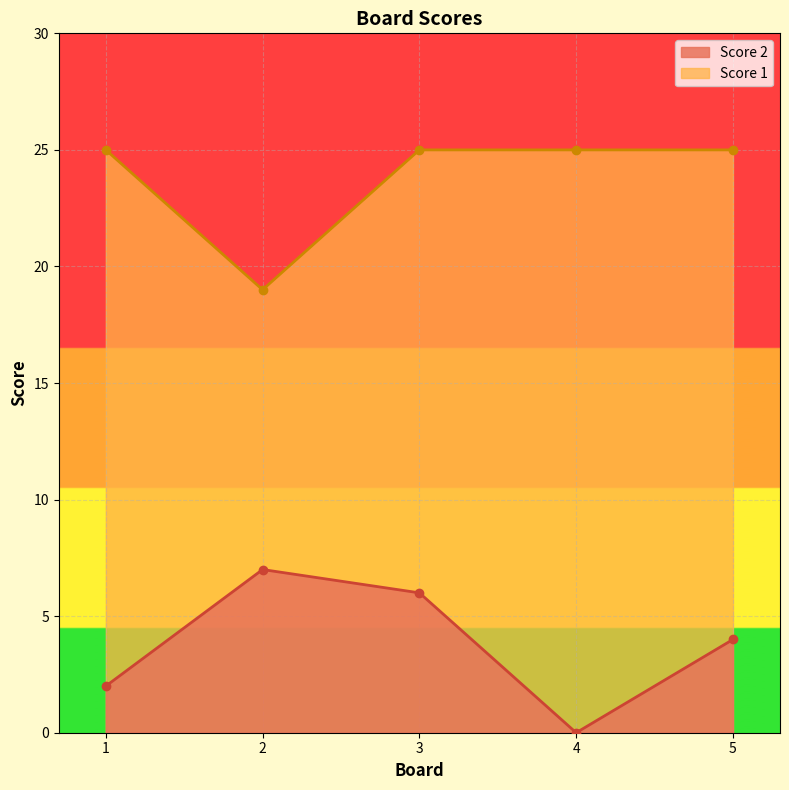

The Score 2 series shows 0 at 4. True or false?

True